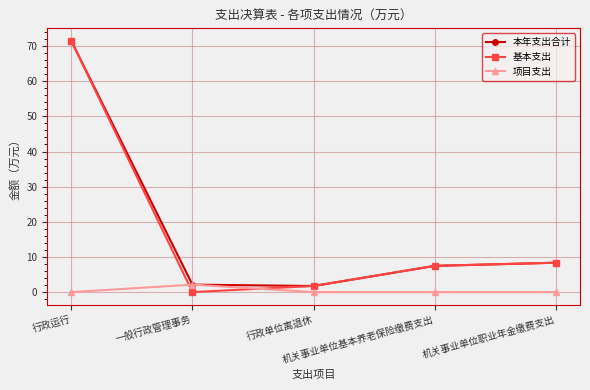

Does the chart have visible grid lines?

Yes